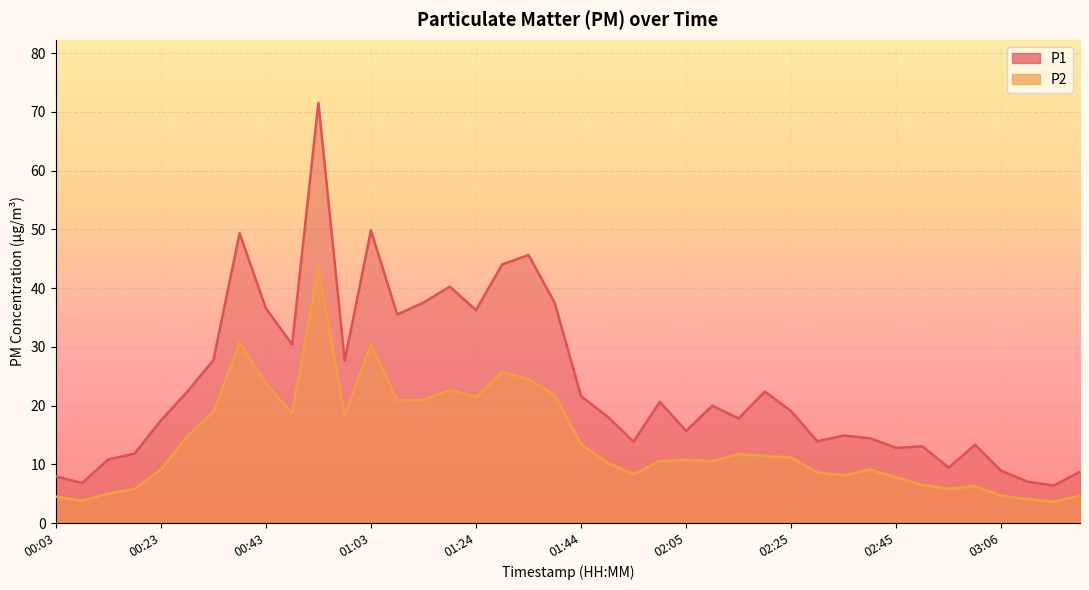

Rank the series by their average value, from lowest to highest.

P2, P1